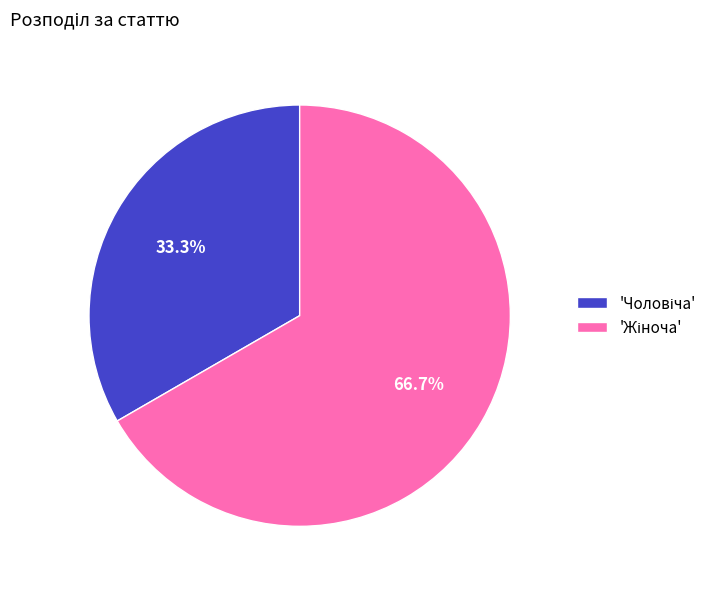

To the nearest percent, what is the difference between the largest and smallest slice percentages?

33%